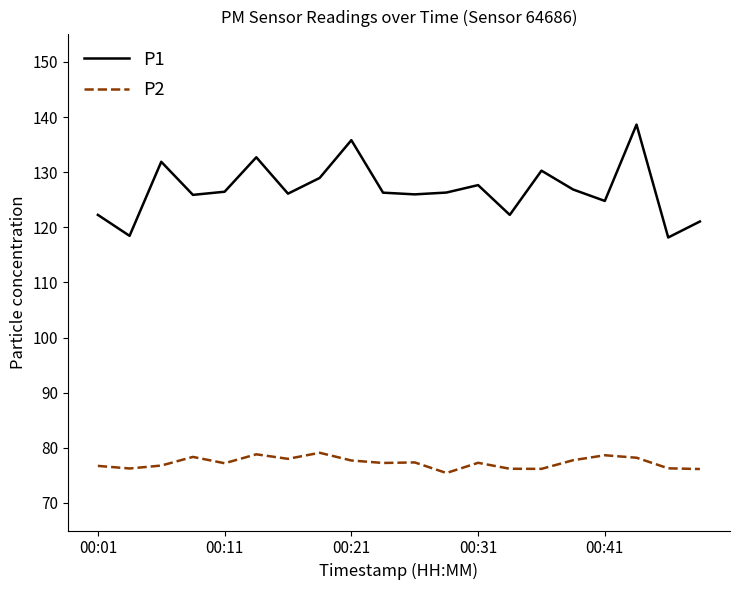

What is the minimum value for P1?

118.2